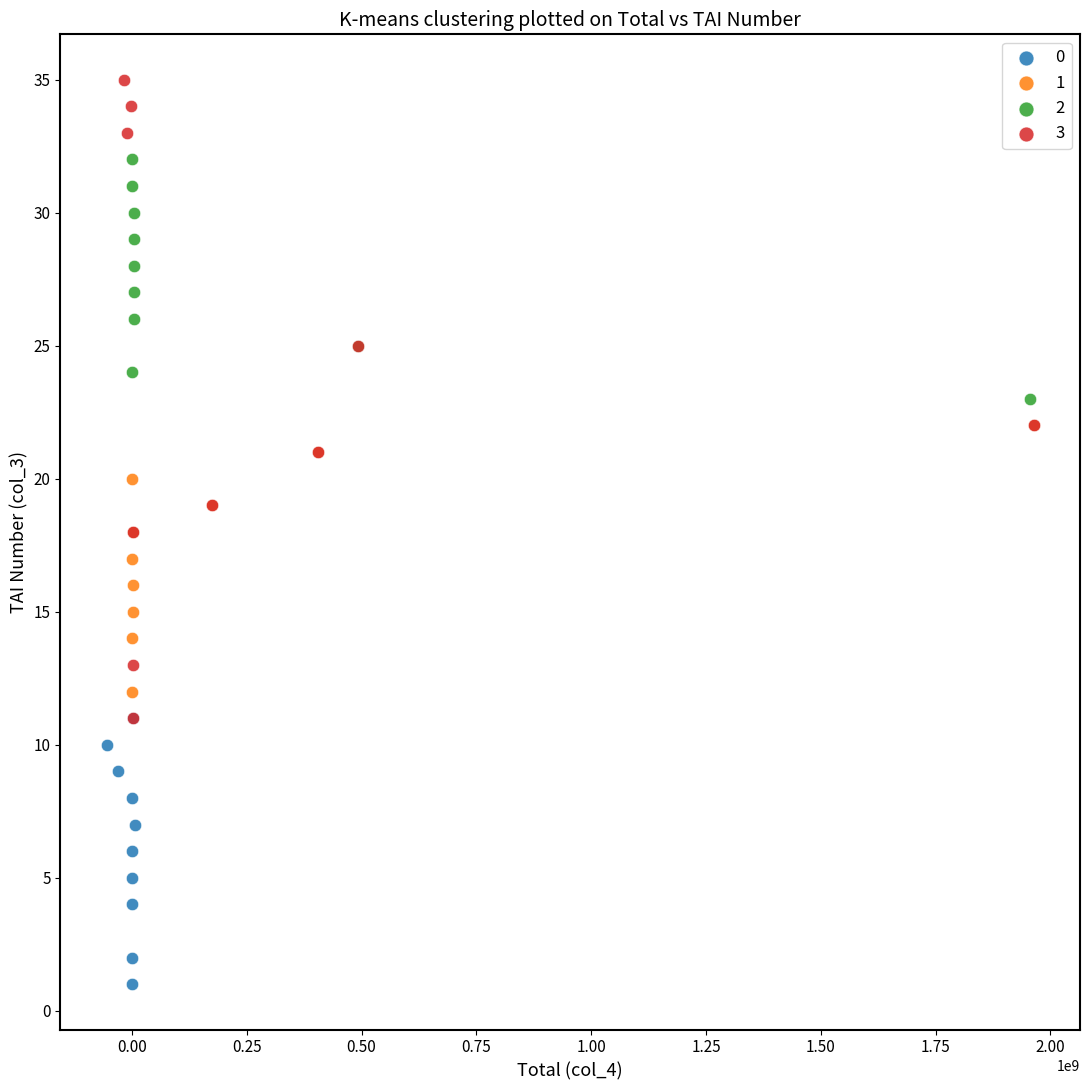

Which series has the largest Y range (max minus min)?

3